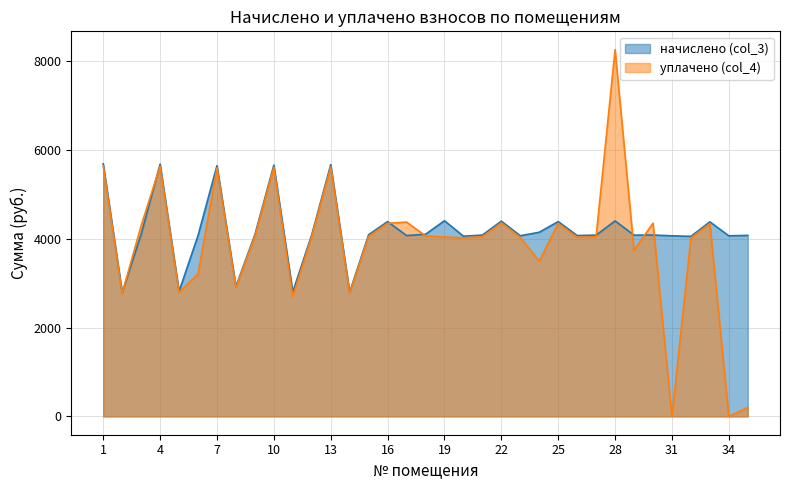

What are all the series names shown in the legend?

начислено (col_3), уплачено (col_4)